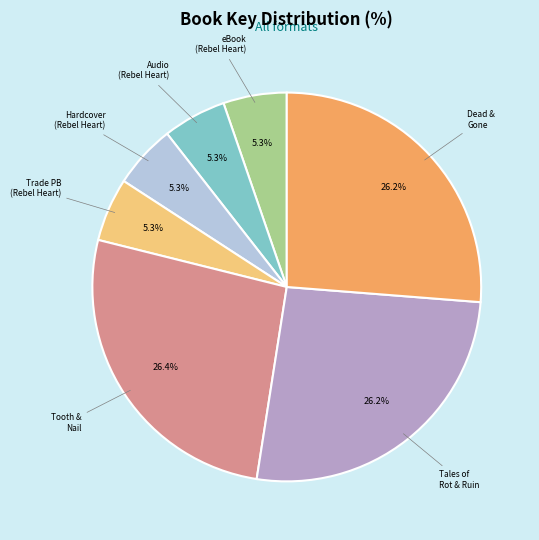

Does any single category account for the majority?

No